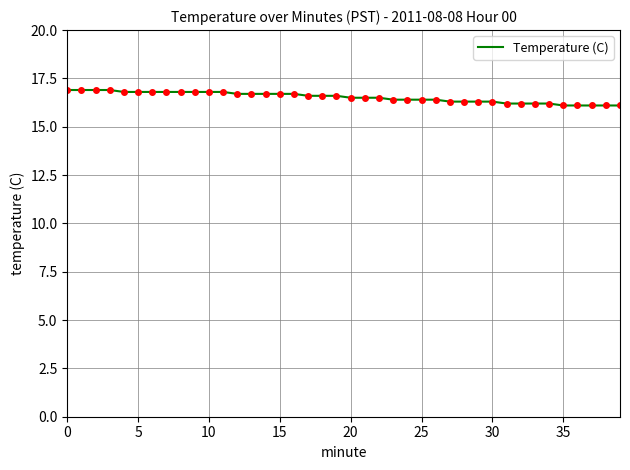

What is the difference between the maximum and minimum values?

0.8